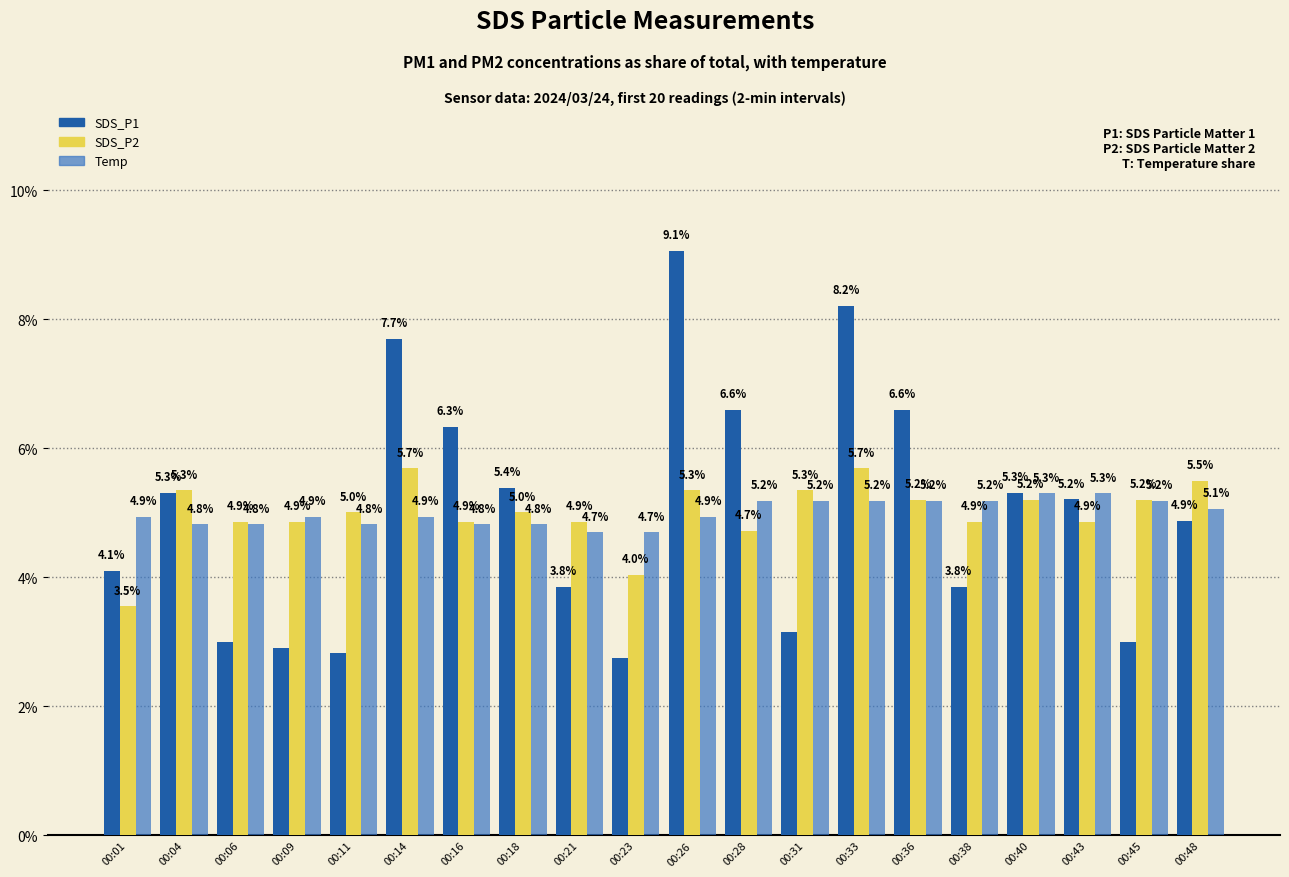

At which category is the sum across all series the highest?

00:26